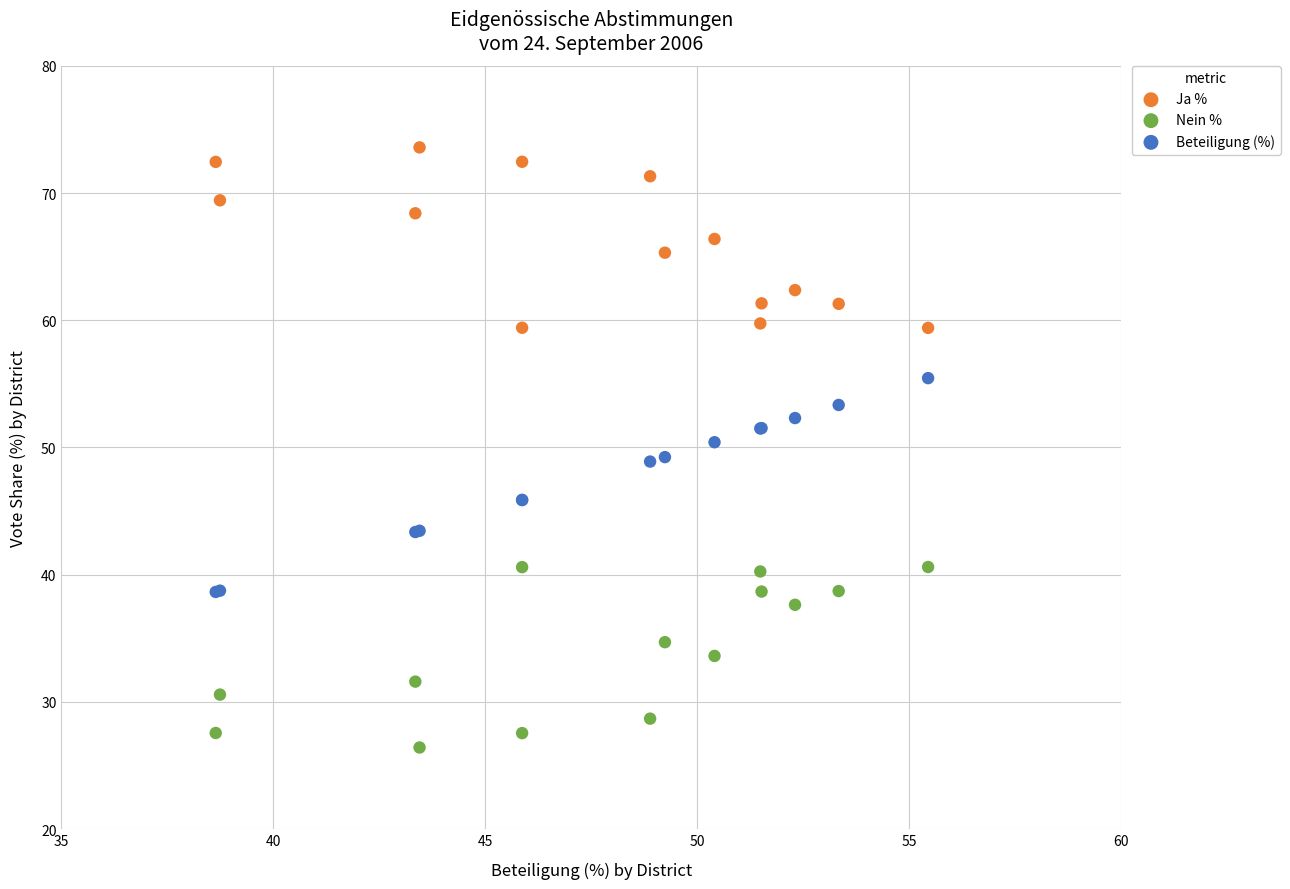

What are all the series names shown in the legend?

Ja %, Nein %, Beteiligung (%)